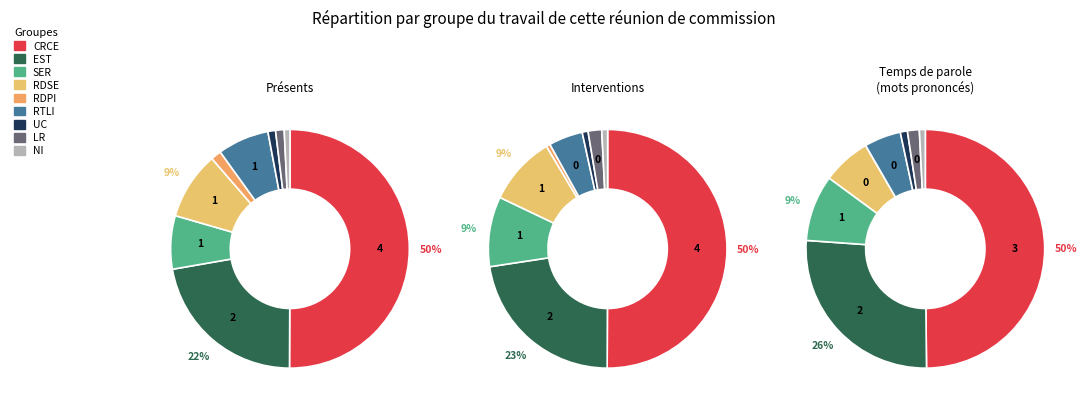

True or false: Euro_area accounts for 13% of the total.

False